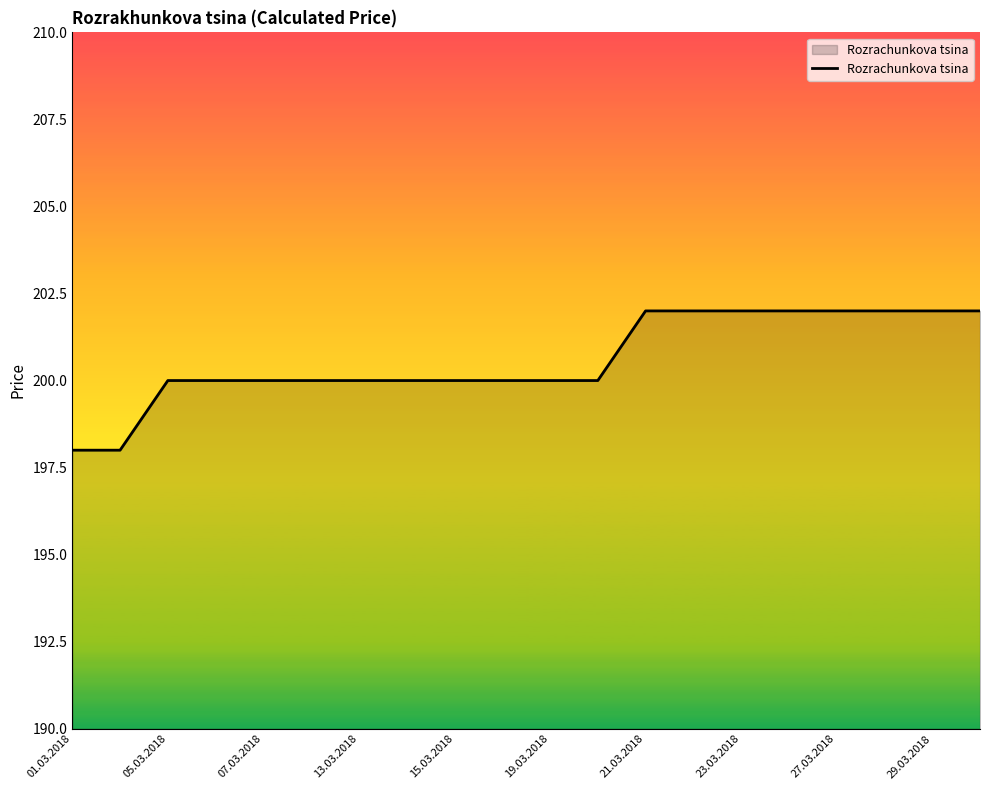

What is the minimum value shown in the chart?

198